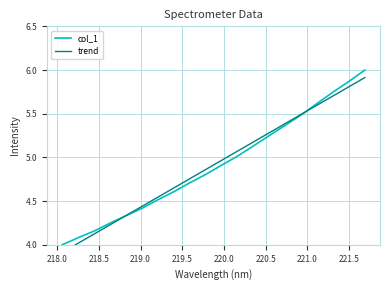

How many lines are shown in the chart?

2